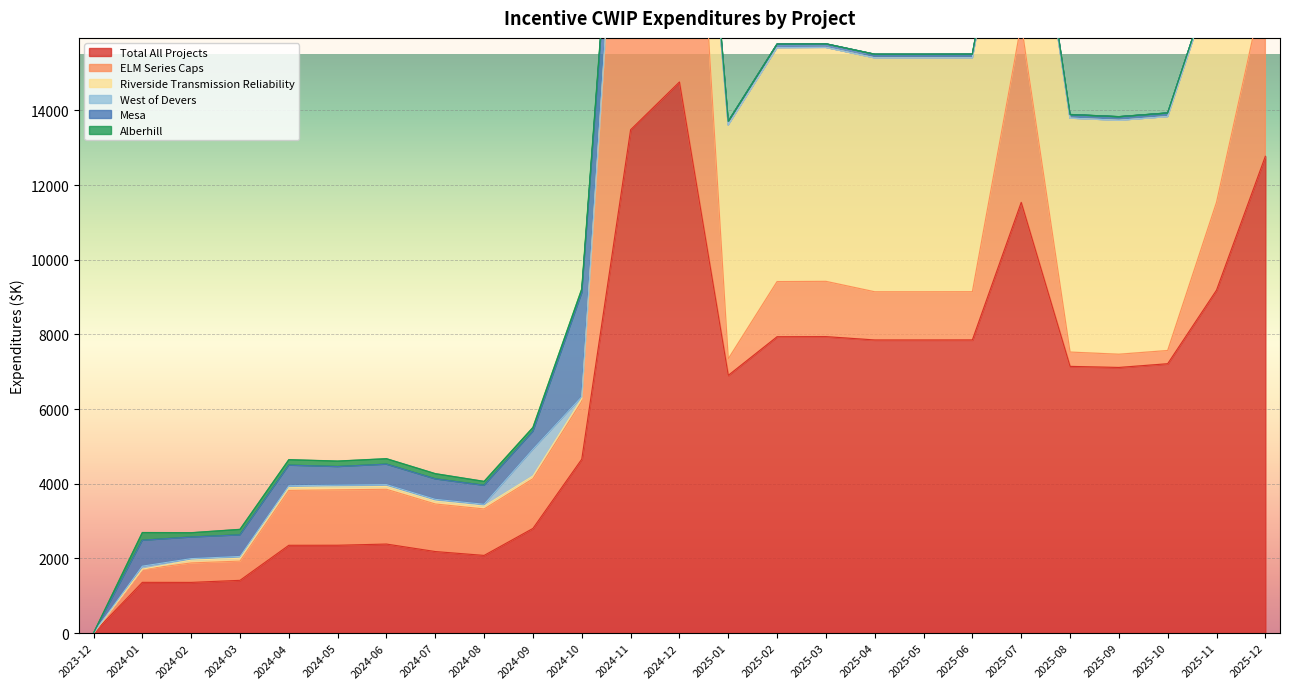

What is the total value across all series at 2025-11?

17871.1